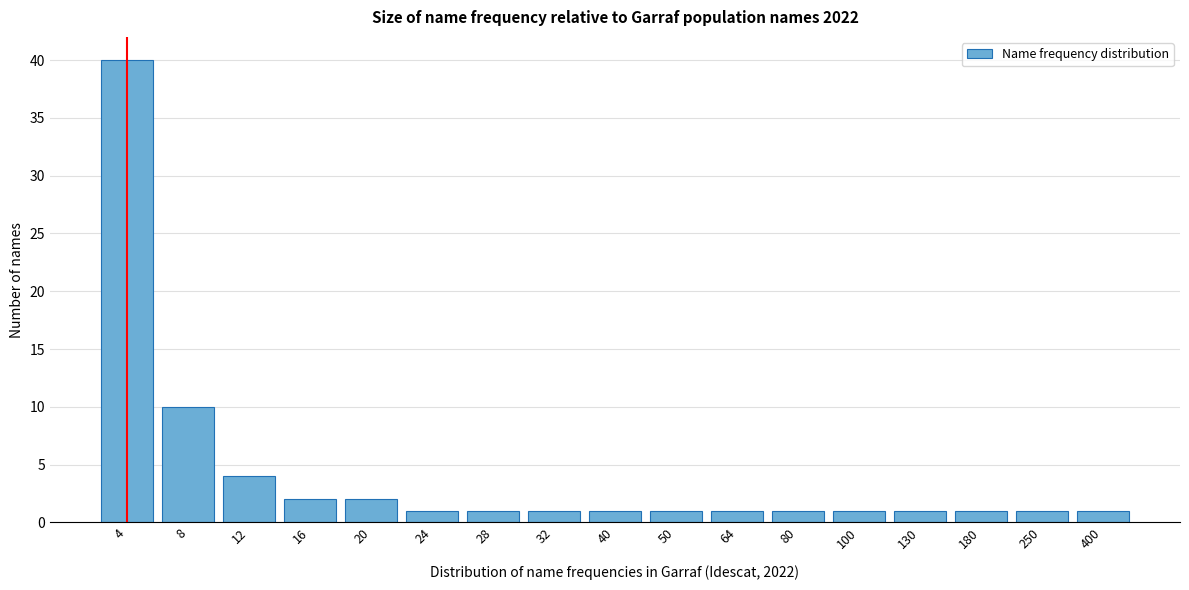

Reading right to left, list all the values displayed in this chart.

1	1	1	1	1	1	1	1	1	1	1	1	2	2	4	10	40